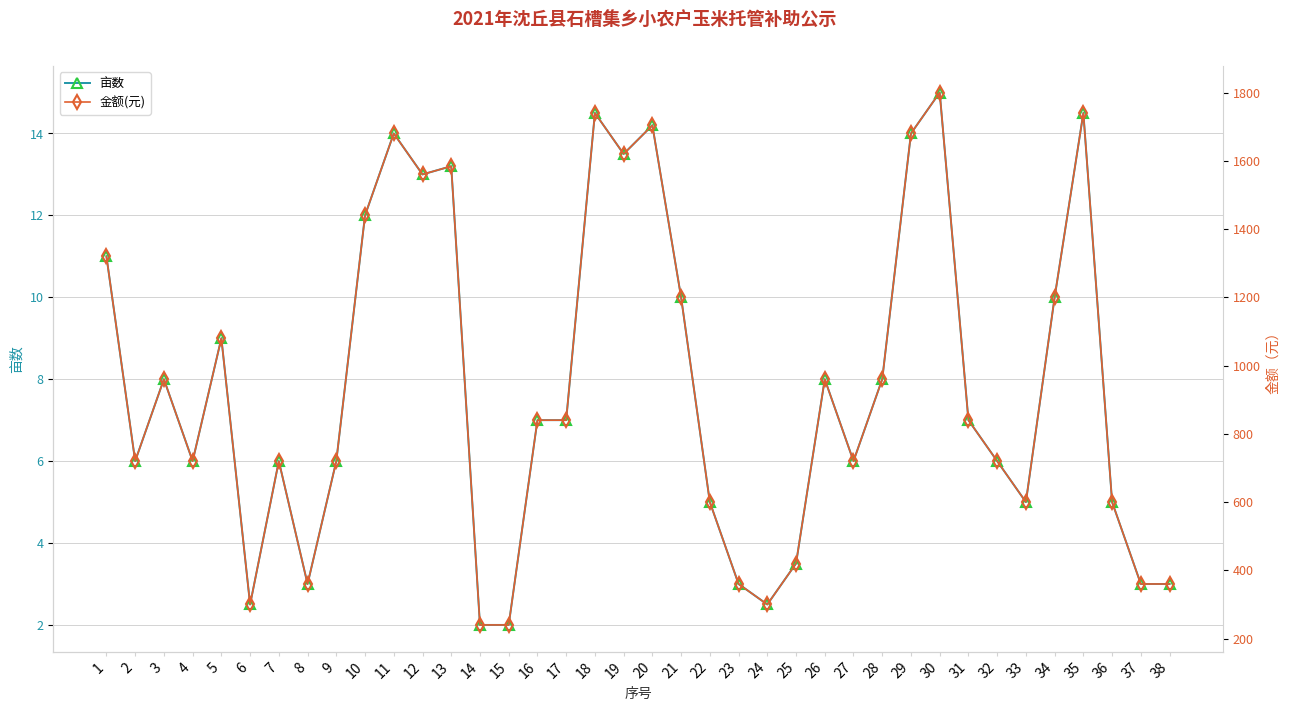

What is the approximate value of 亩数 at 14?

2.0